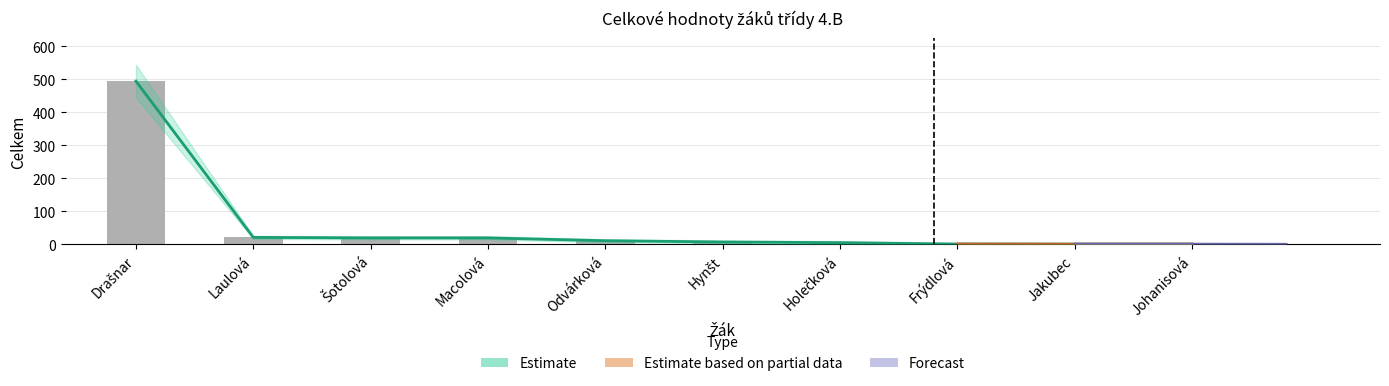

What is the label of the 9th bar from the left?

Jakubec